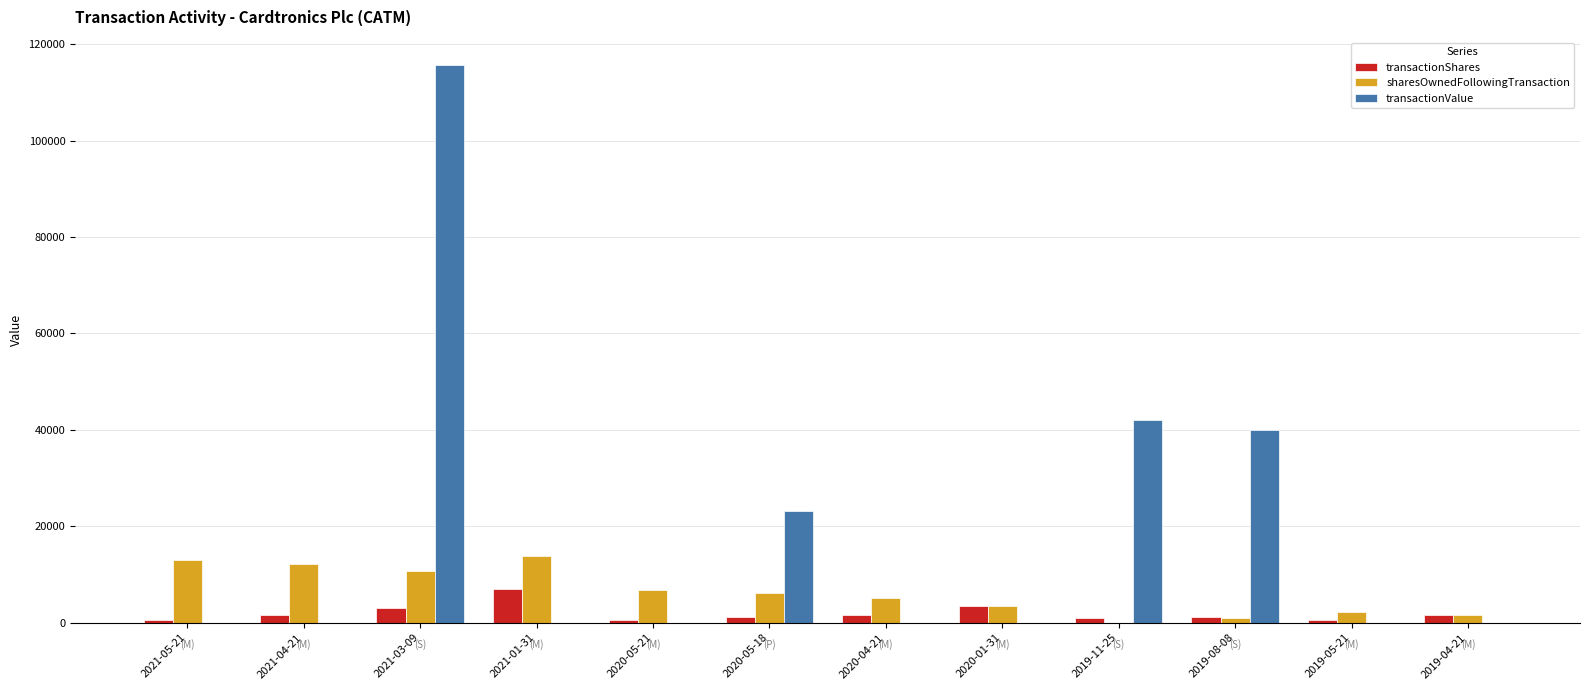

The value of transactionValue at 2020-01-31 is 0. True or false?

True